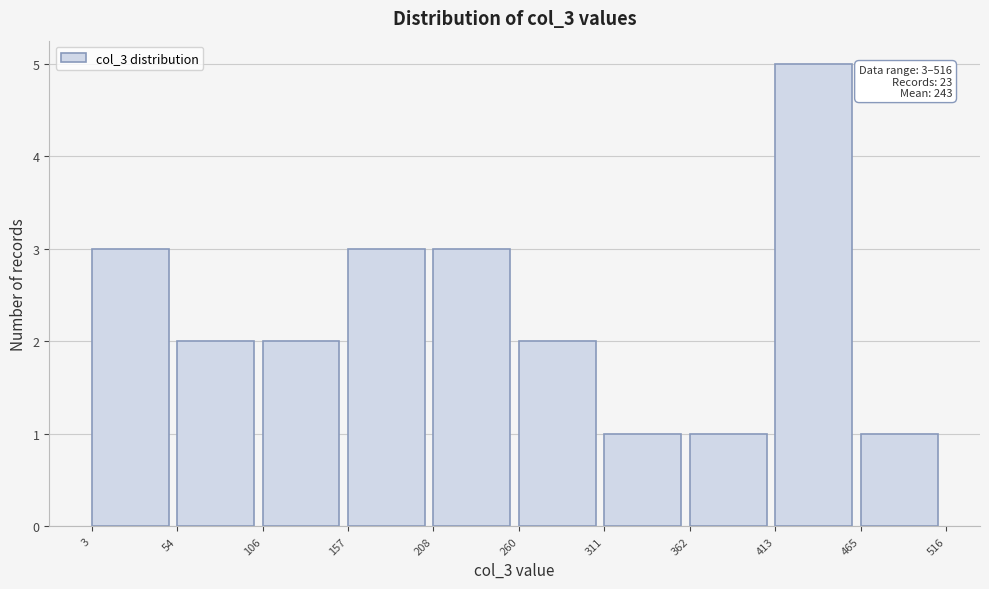

Which range on the x-axis has the tallest bar?

413 to 465